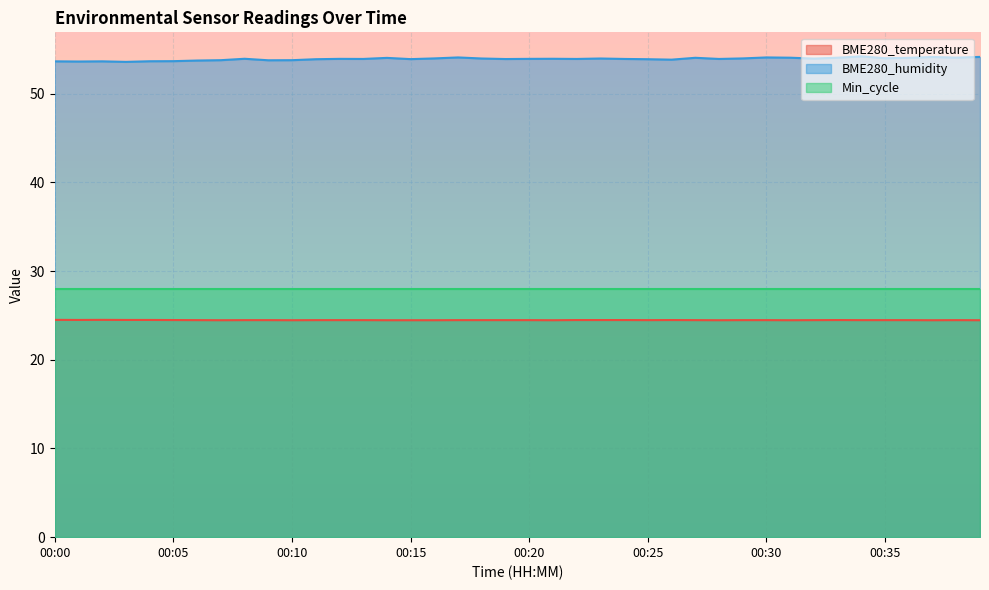

Is it true that BME280_humidity equals 19.6 at 00:31?

False